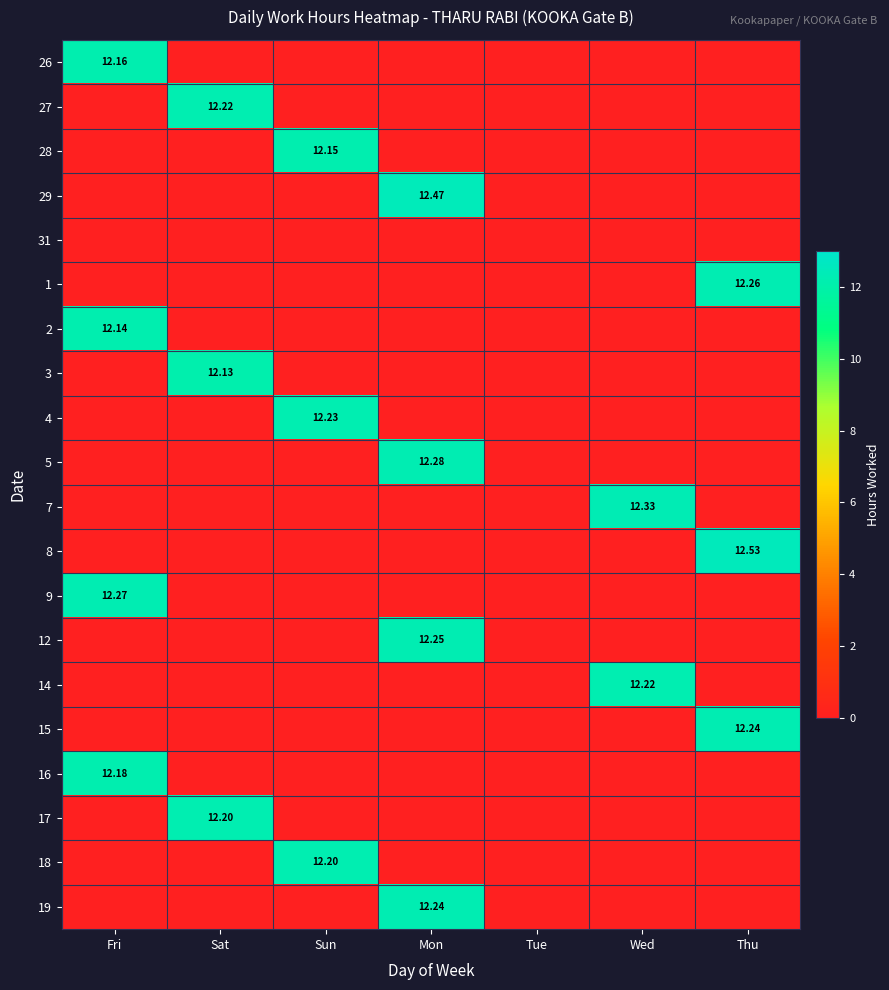

Rank the series at Thu from lowest to highest value.

26, 27, 28, 29, 31, 2, 3, 4, 5, 7, 9, 12, 14, 16, 17, 18, 19, 15, 1, 8